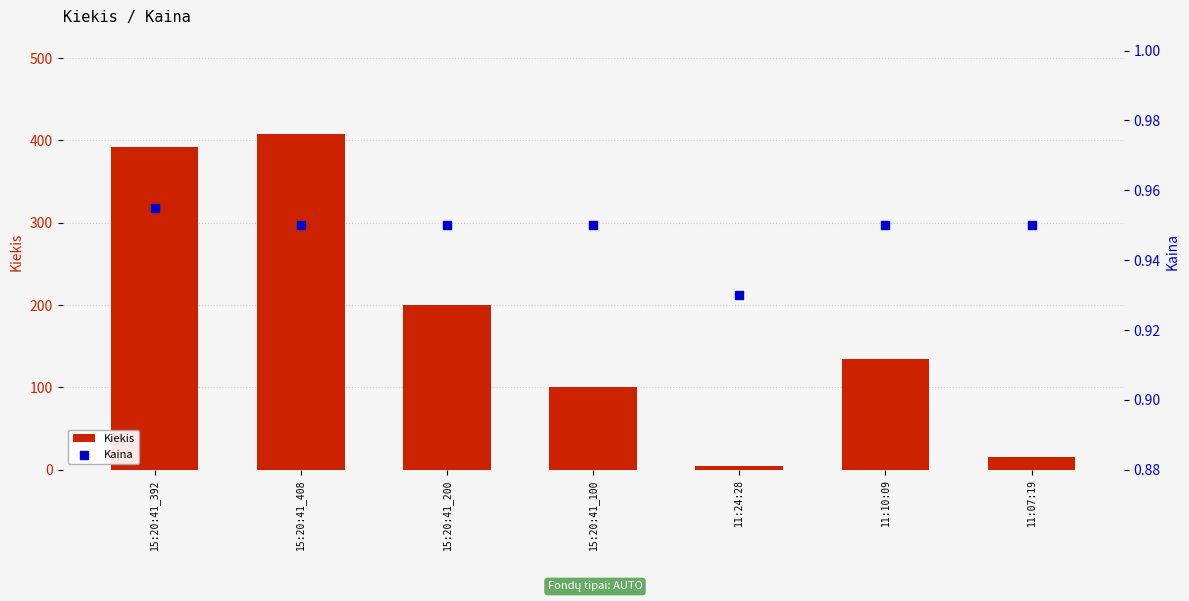

What is the total value across all series at 15:20:41_408?

408.9